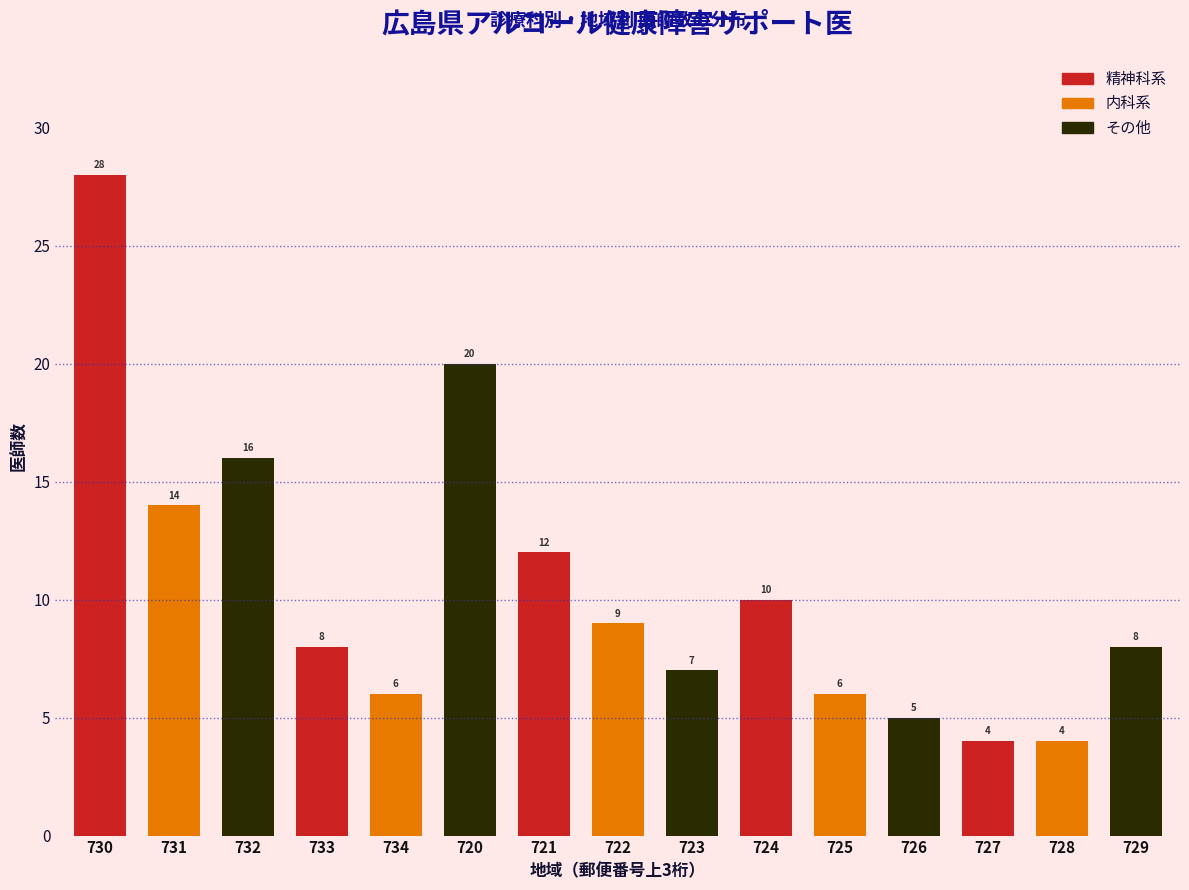

Reading left to right, list all the values displayed in this chart.

730=28	731=14	732=16	733=8	734=6	720=20	721=12	722=9	723=7	724=10	725=6	726=5	727=4	728=4	729=8